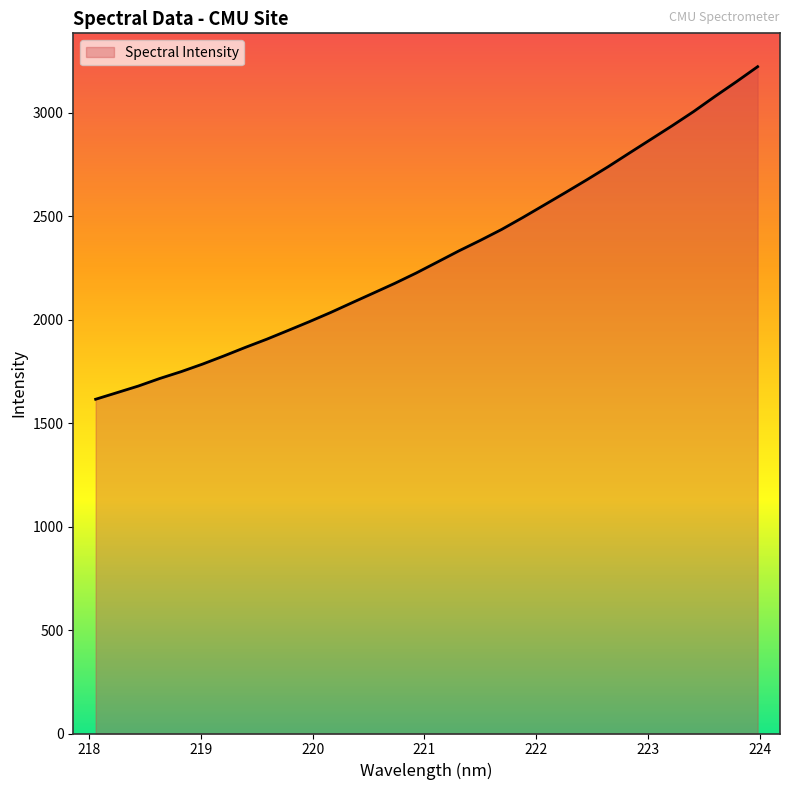

What is the difference between the maximum and minimum values?

1607.7